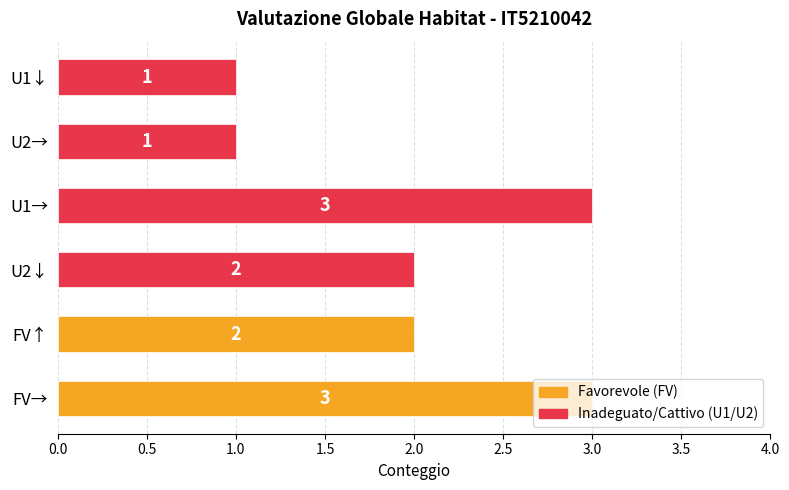

How many values are below 2?

2